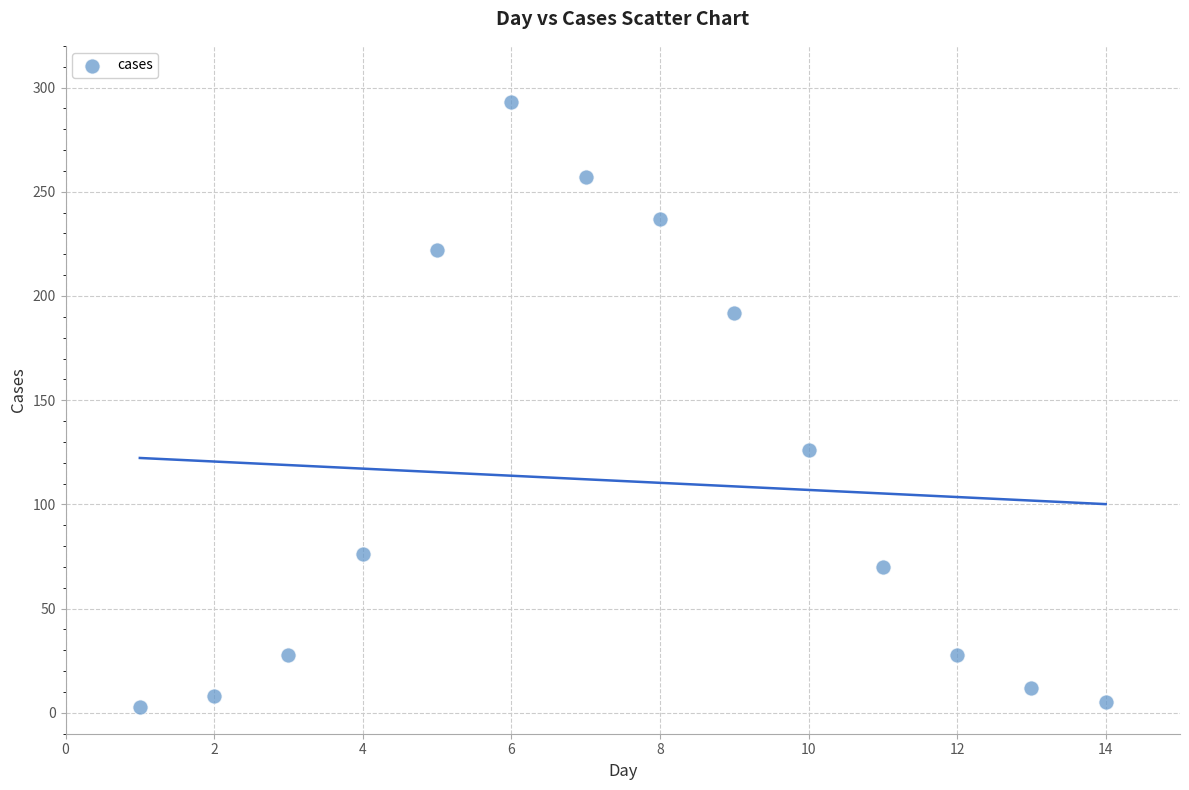

What Y value in the scatter plot is closest to 148?

126